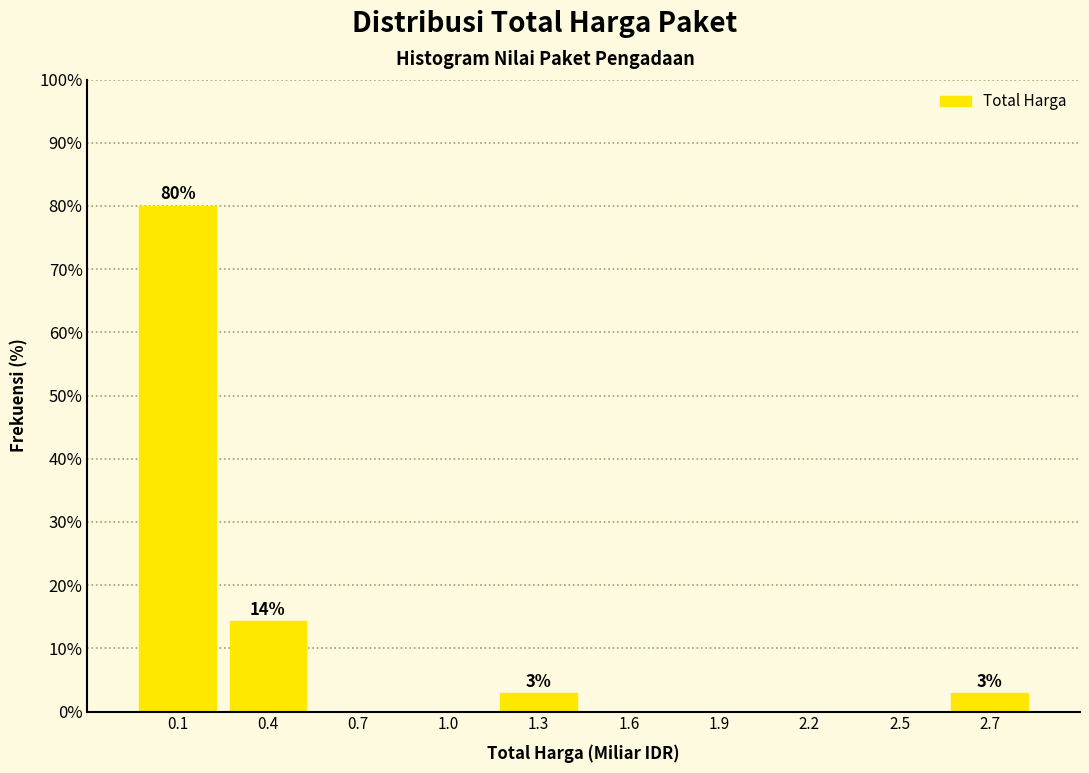

Reading left to right, transcribe all the data shown in this chart.

0.1=80.0	0.4=14.3	0.7=0.0	1.0=0.0	1.3=2.9	1.6=0.0	1.9=0.0	2.2=0.0	2.5=0.0	2.7=2.9